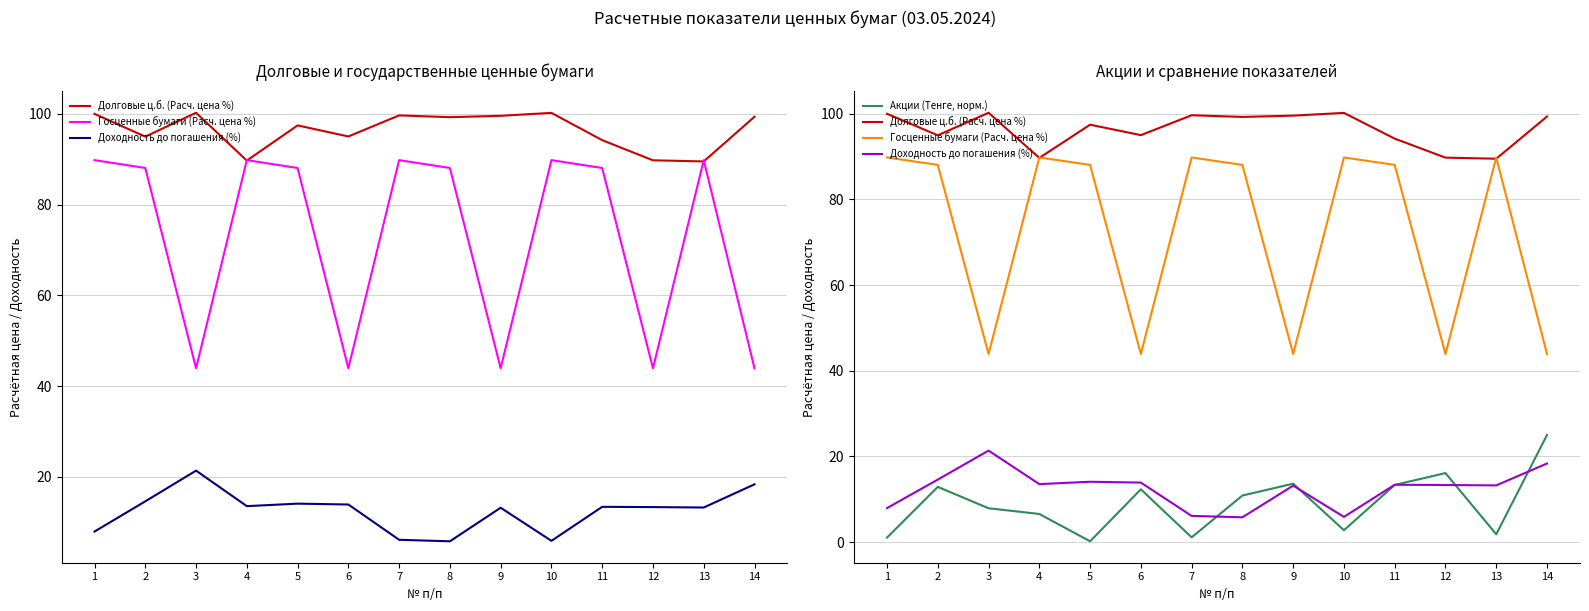

Does the chart have visible grid lines?

Yes